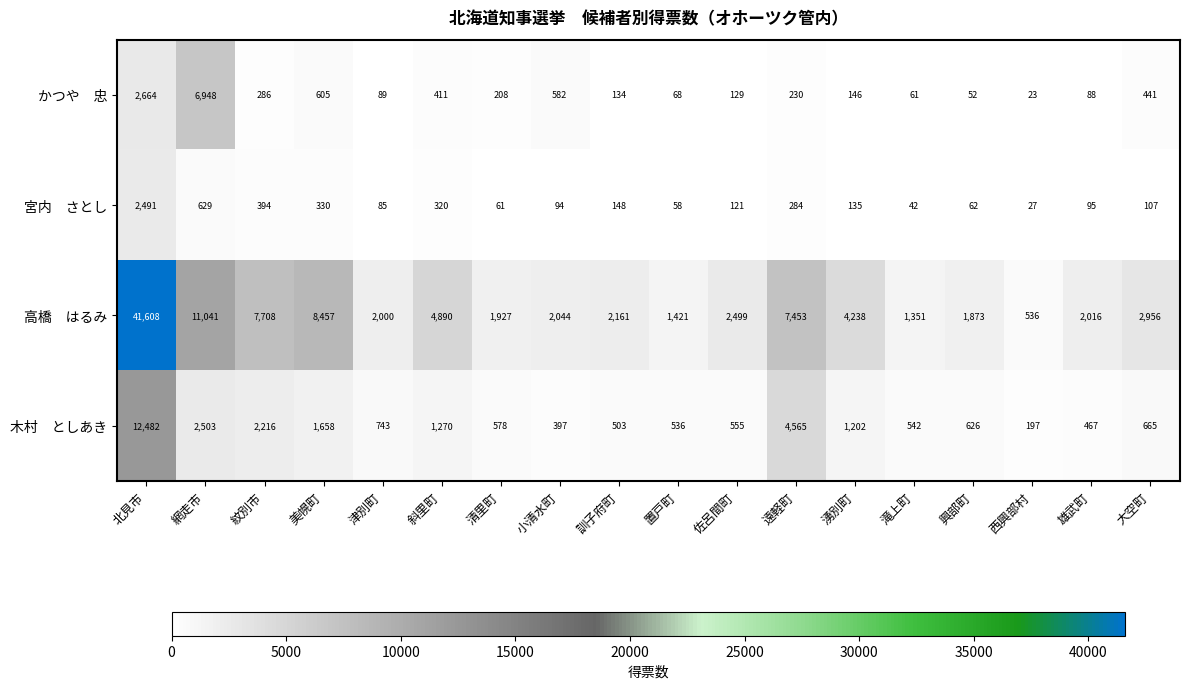

What is the smallest value displayed?

23